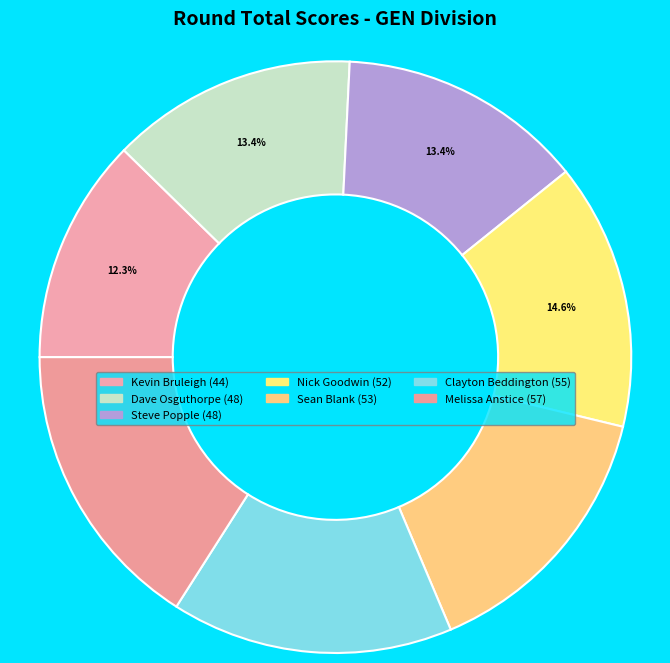

True or false: Steve Popple accounts for 20% of the total.

False